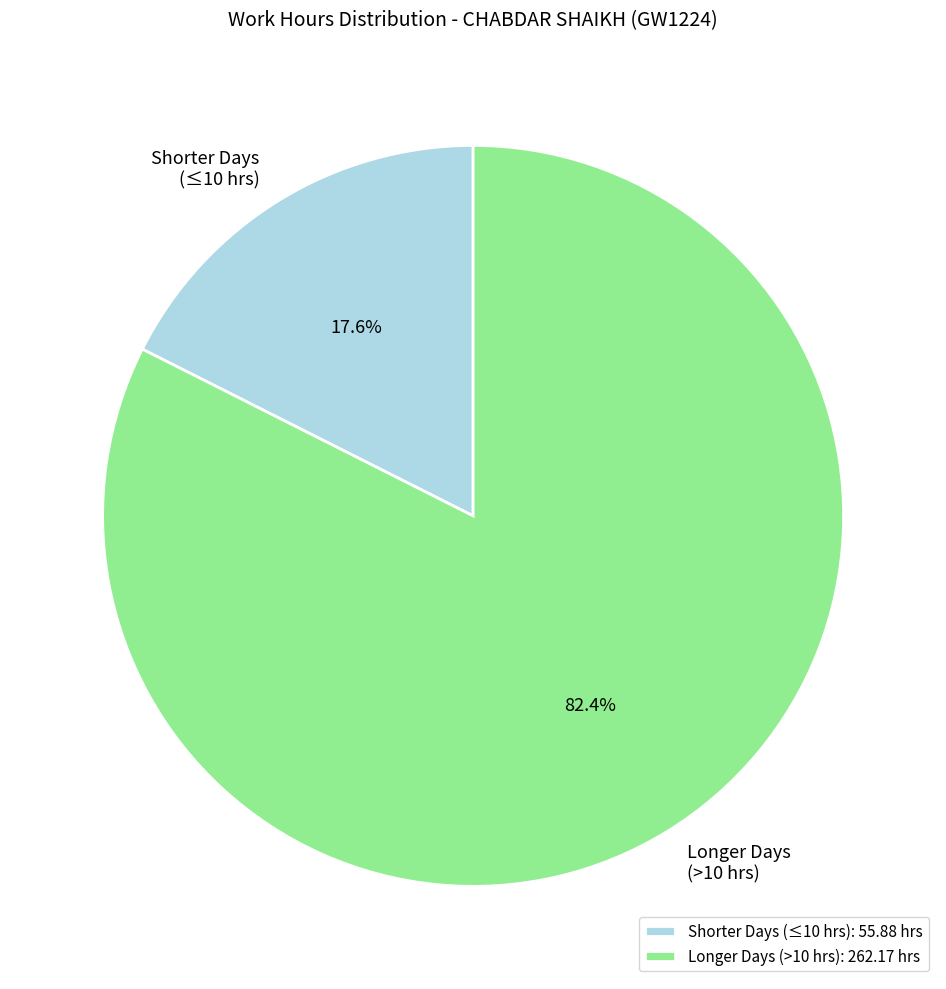

Which category has the biggest portion of the pie?

Longer Days (>10 hrs): 262.17 hrs